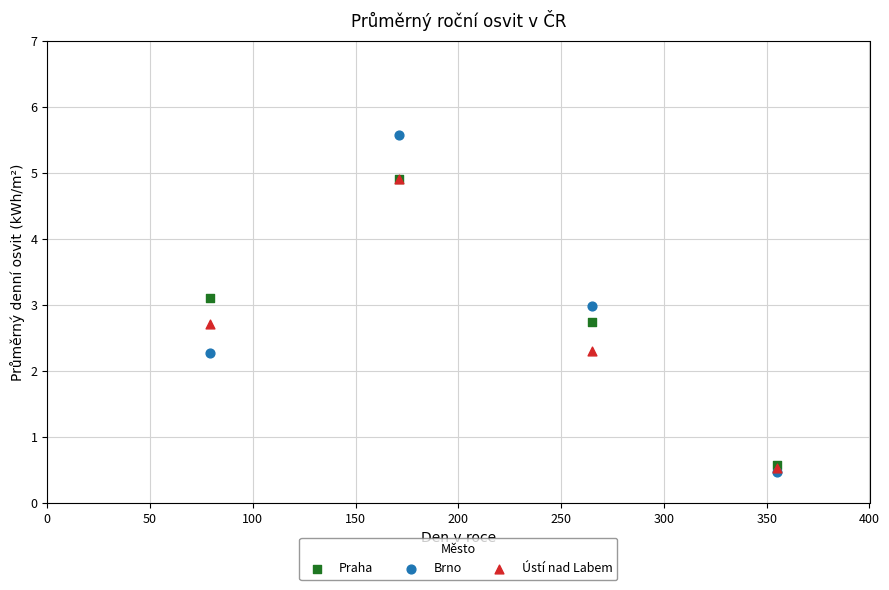

Which series contains the highest Y value?

Brno